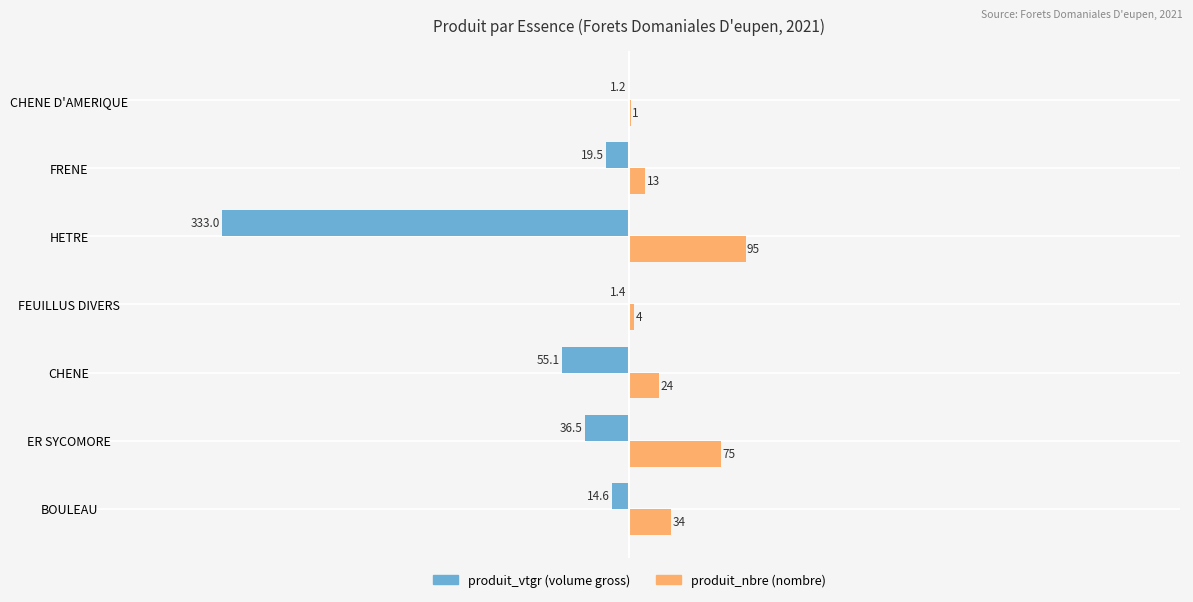

At which category is the sum across all series the highest?

ER SYCOMORE